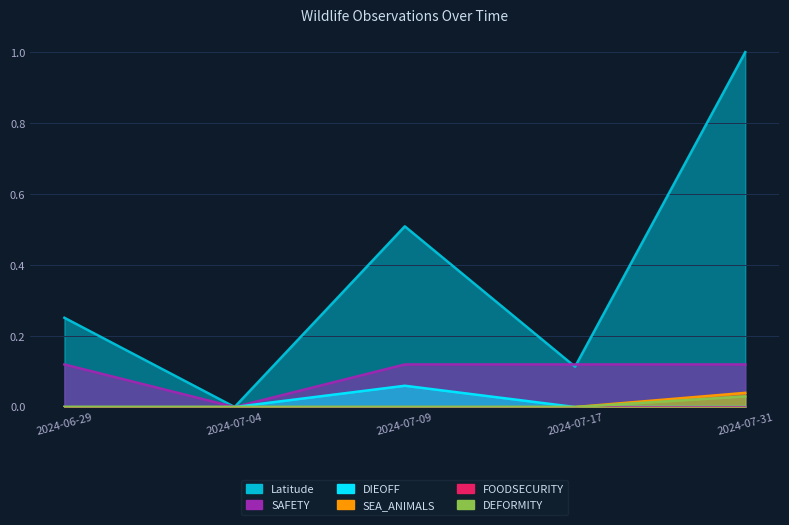

True or false: DEFORMITY has more than 2 interior local peaks.

False